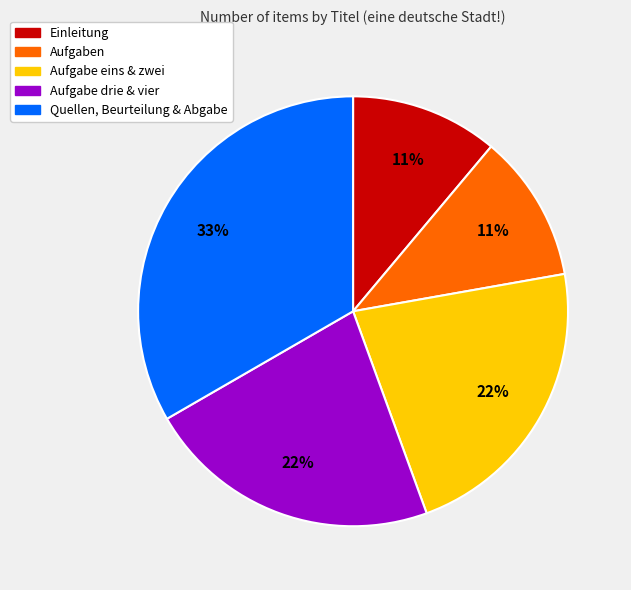

To the nearest percent, what is the average slice percentage?

20%